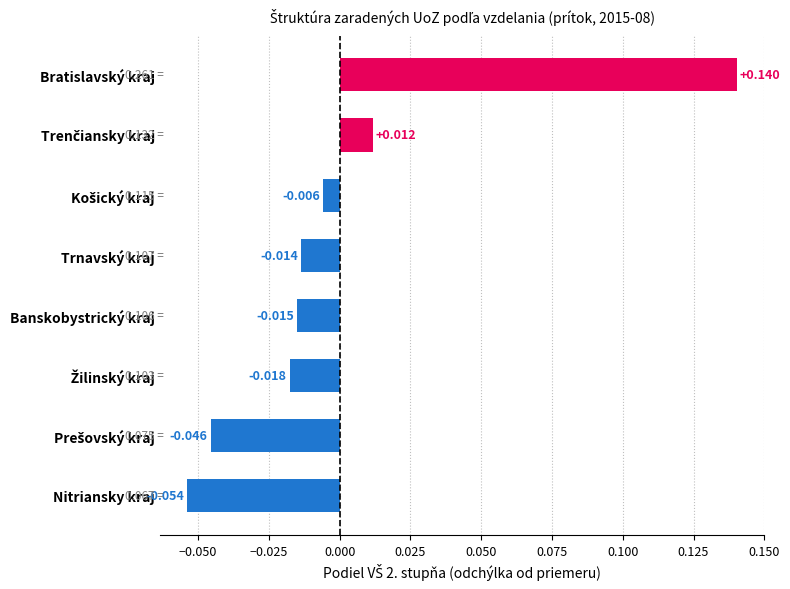

At which category does the chart reach its minimum across all series?

Nitriansky kraj